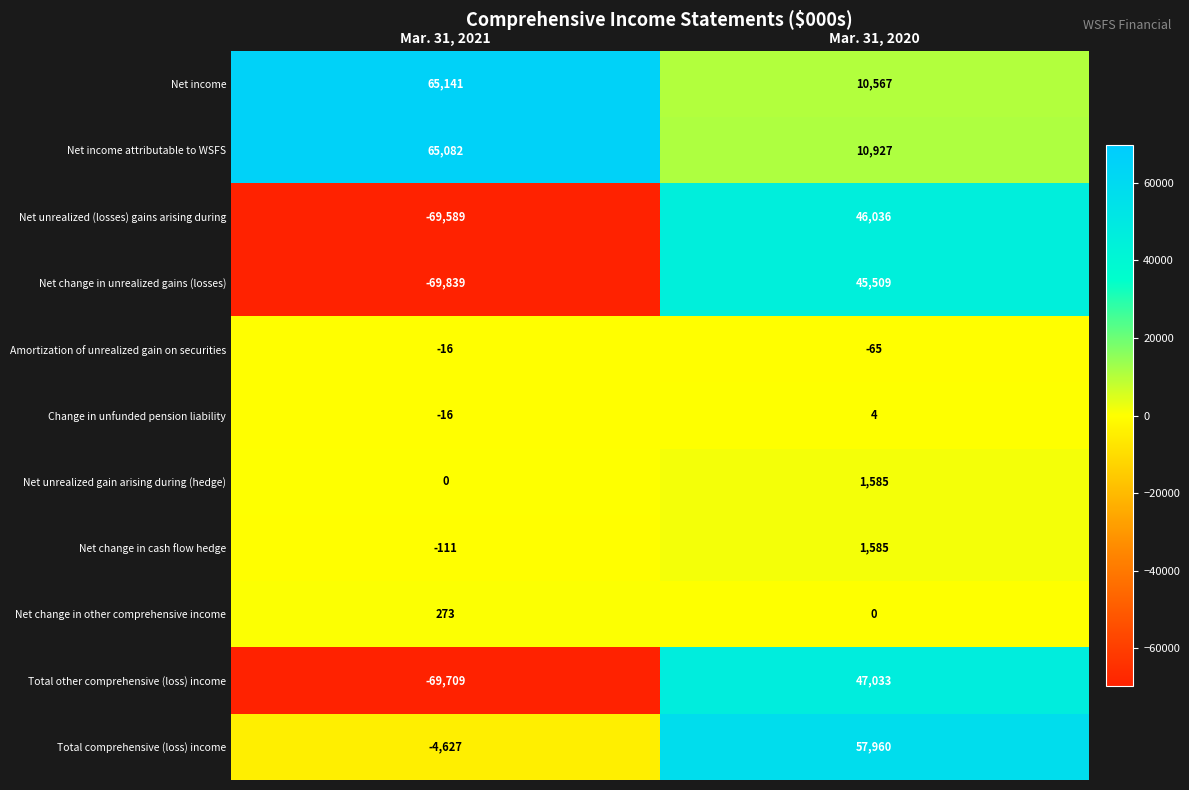

At which label is Total other comprehensive (loss) income closest to -11338?

Mar. 31, 2021